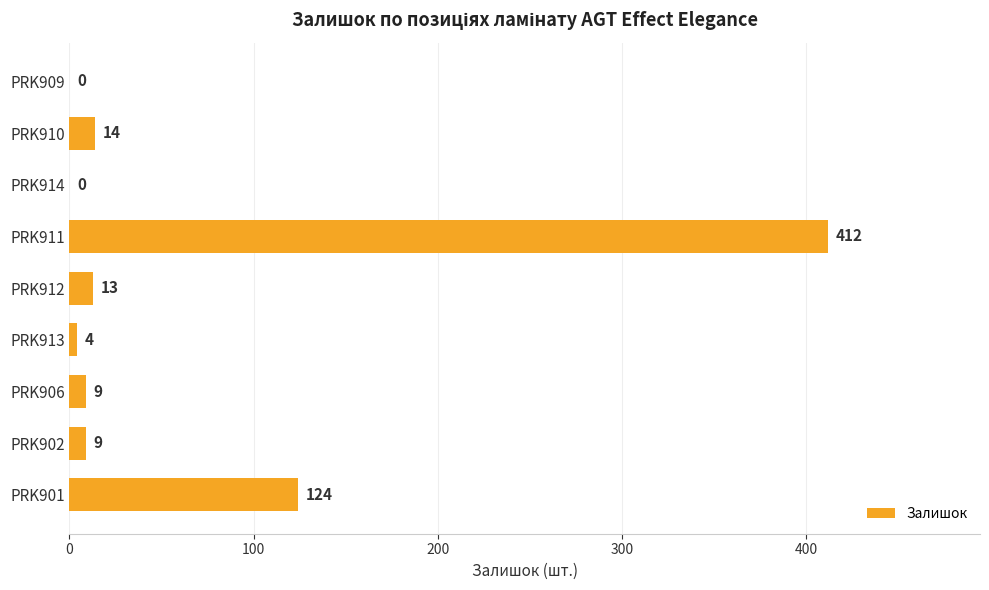

Reading bottom to top, what are all the values shown in this chart?

PRK901=124	PRK902=9	PRK906=9	PRK913=4	PRK912=13	PRK911=412	PRK914=0	PRK910=14	PRK909=0